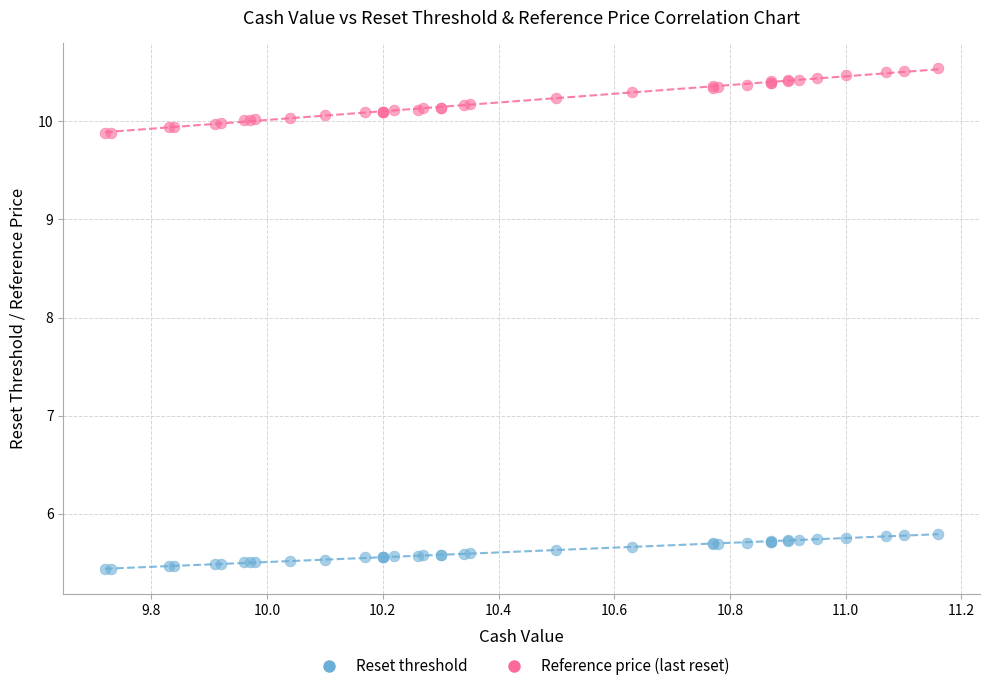

Which series reaches the minimum Y coordinate?

Reset threshold